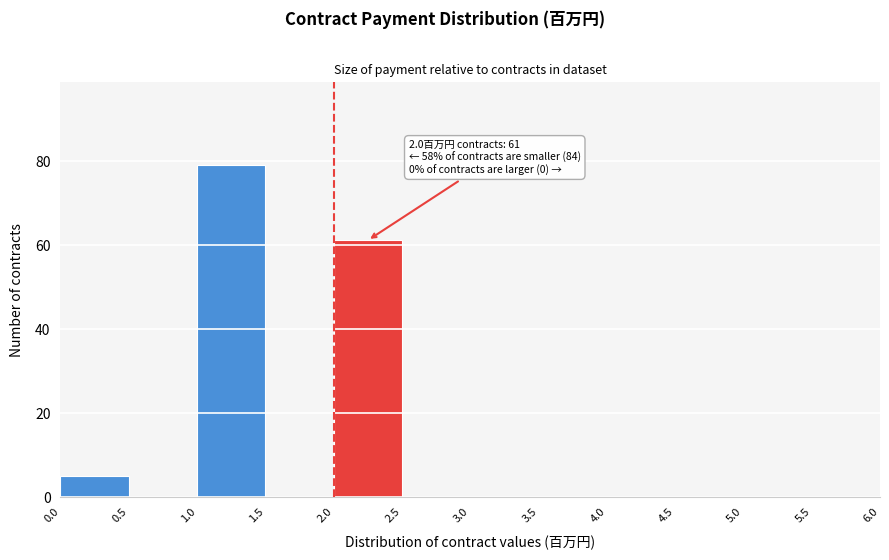

Which range on the x-axis has the tallest bar?

1.0 to 1.5